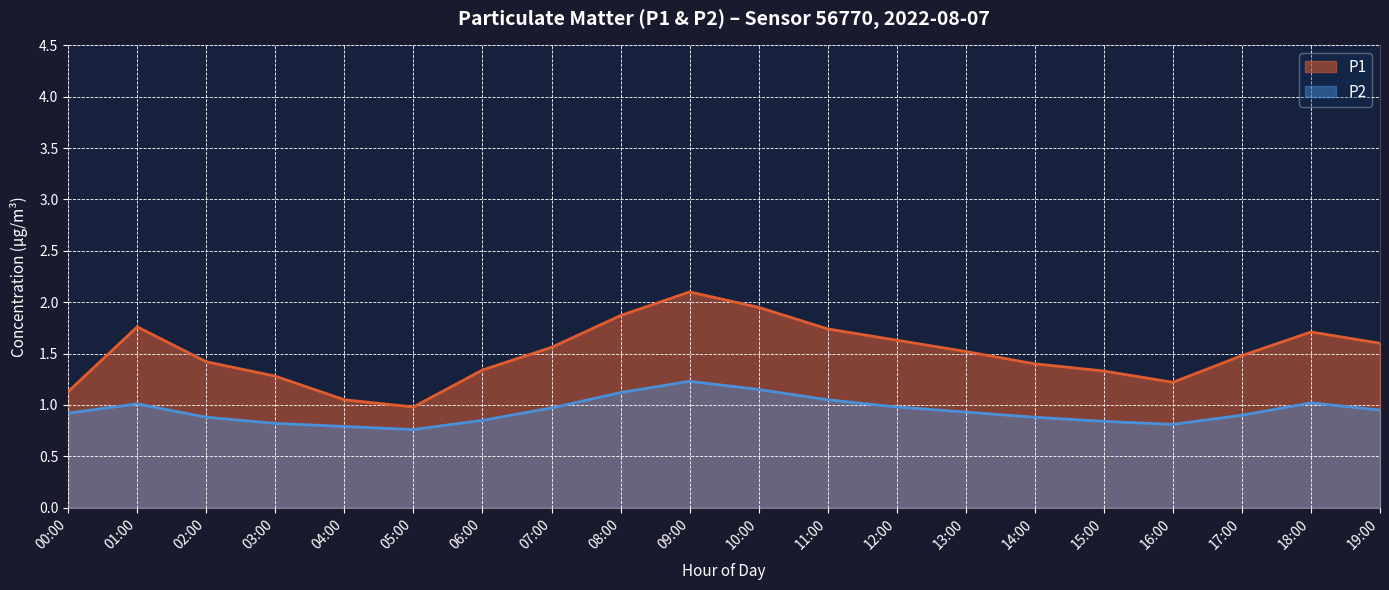

How many interior local valleys does the P2 series have?

2